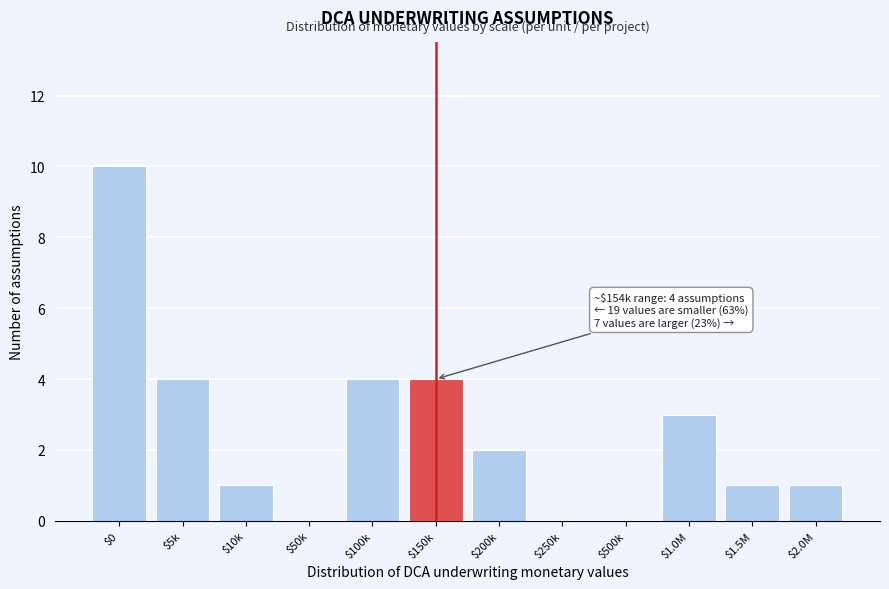

Which category has the highest value across all series?

$0